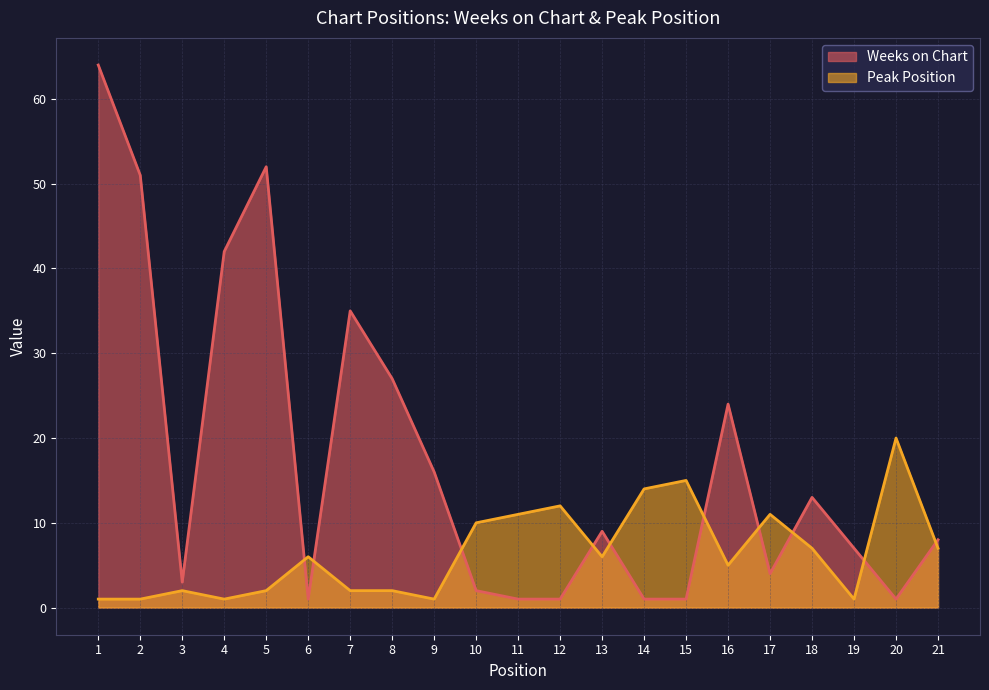

What is the value of the Weeks on Chart point at the 17th from the left?

4